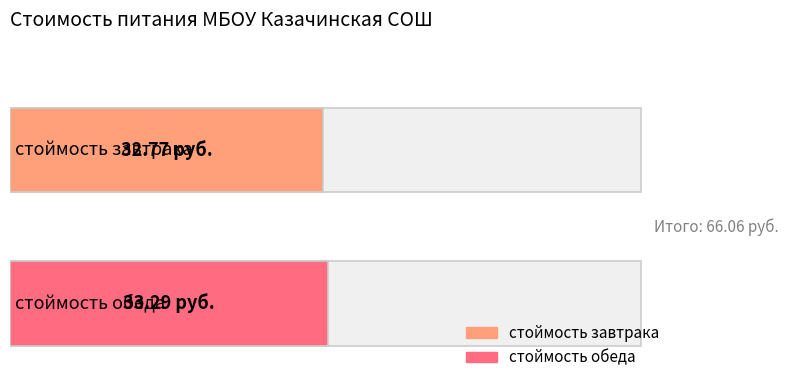

How many bars are there in each group?

2